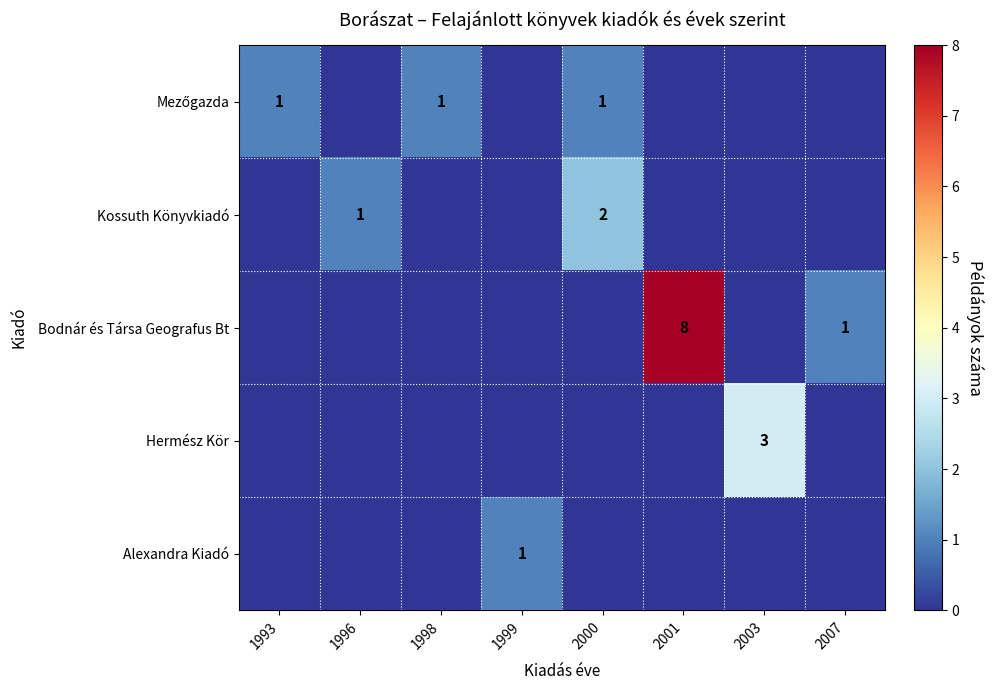

Count the row_3 values in the range 0 to 1.

7